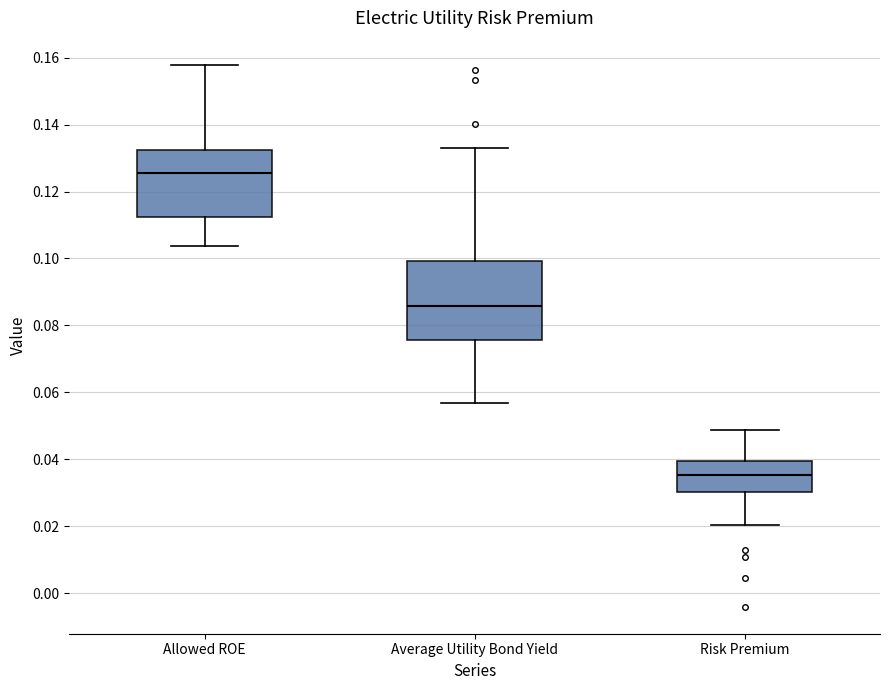

Reading left to right, transcribe this box plot: for each box, give where its median line is, the range the box spans, and where its two whiskers end, as read against the y-axis. The values are not printed on the chart, so give them approximately, as read against the axis.

Allowed ROE: median 0.126, box 0.112 to 0.132, whiskers 0.104 to 0.158
Average Utility Bond Yield: median 0.086, box 0.076 to 0.100, whiskers 0.056 to 0.134
Risk Premium: median 0.036, box 0.030 to 0.040, whiskers 0.020 to 0.048